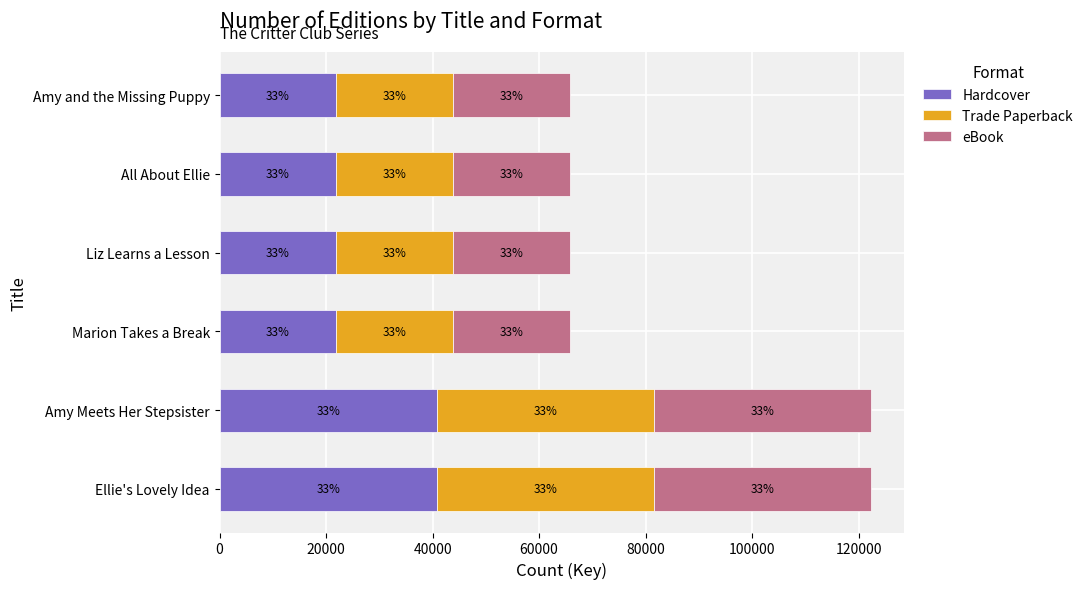

What are all the series names shown in the legend?

Hardcover, Trade Paperback, eBook